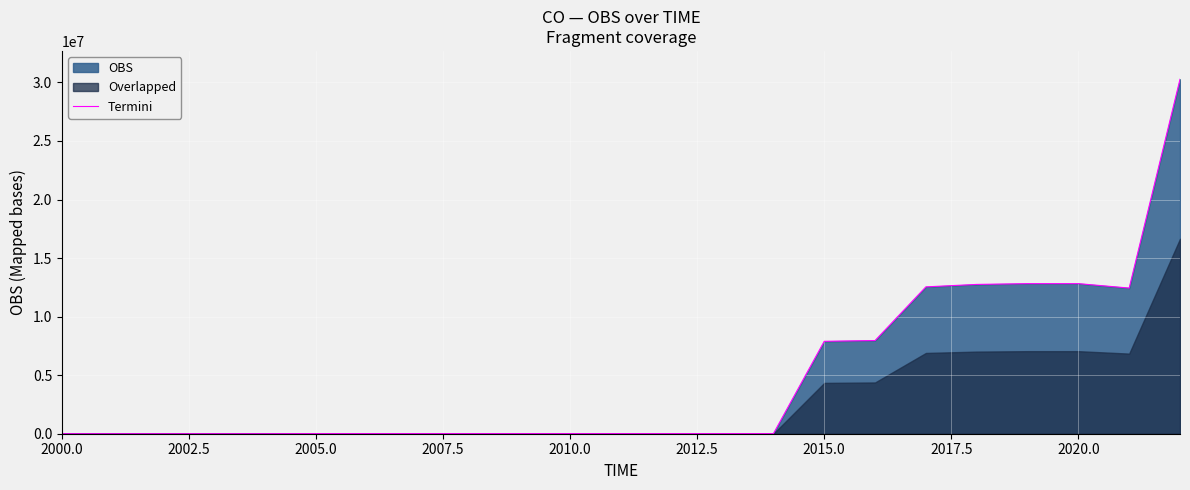

How many values are below 7717?

10